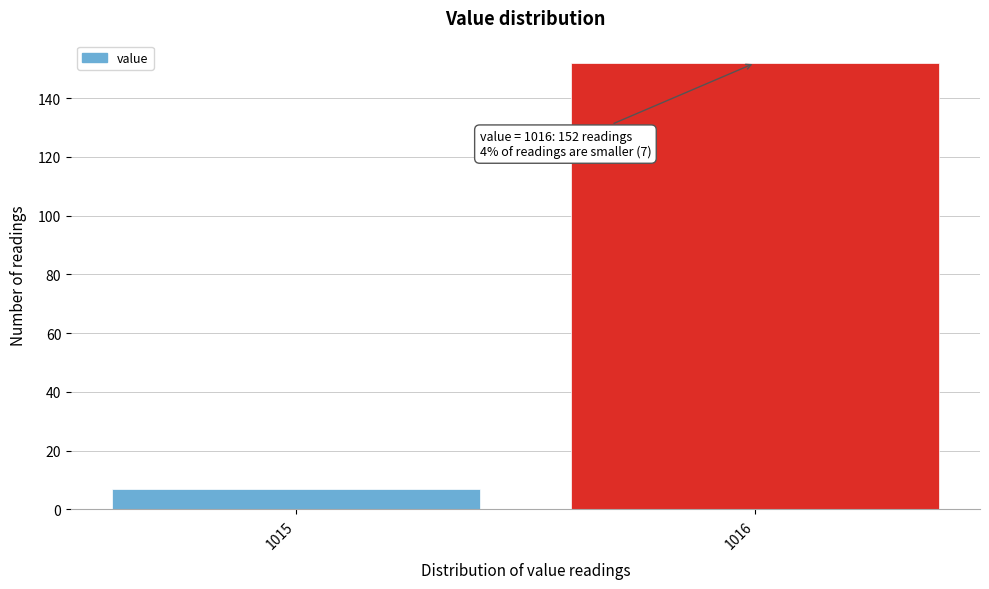

Reading left to right, transcribe all the data shown in this chart.

1015=7	1016=152